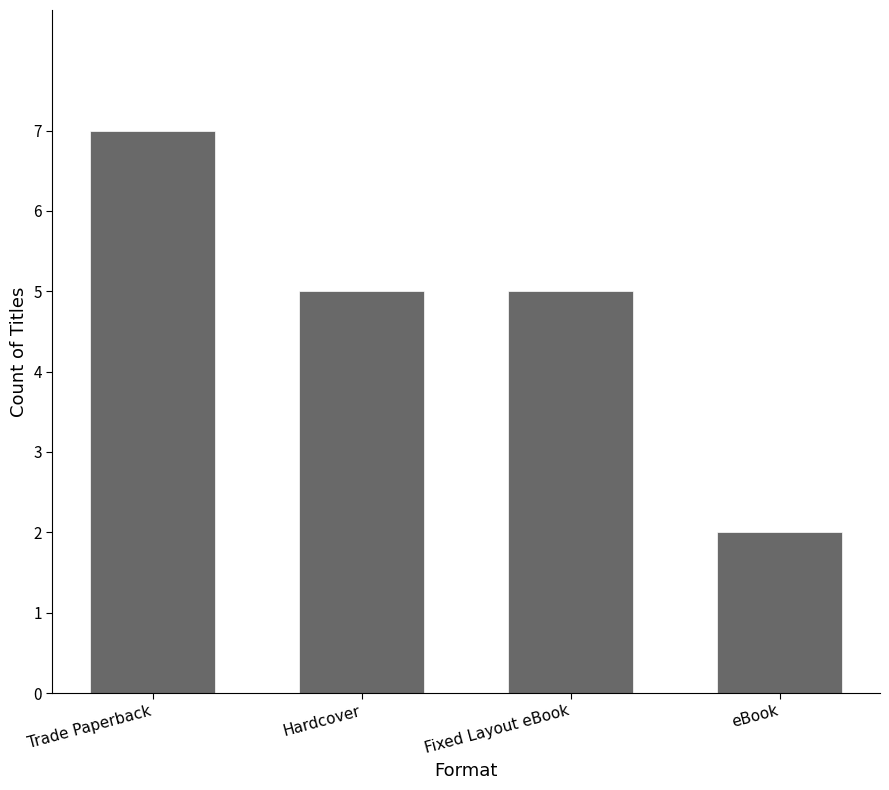

What is the change in value from Trade Paperback to Hardcover?

-2